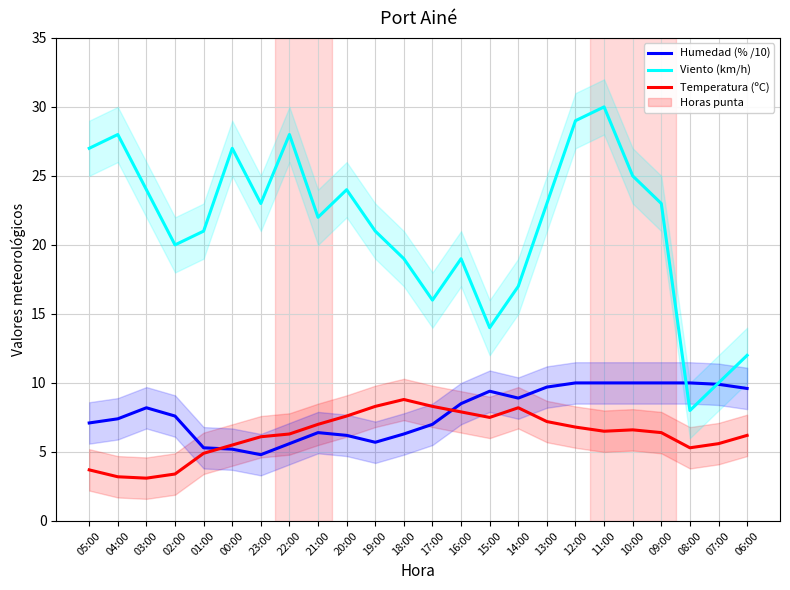

How many intersections are there between Temperatura (ºC) and Humedad (% /10)?

2